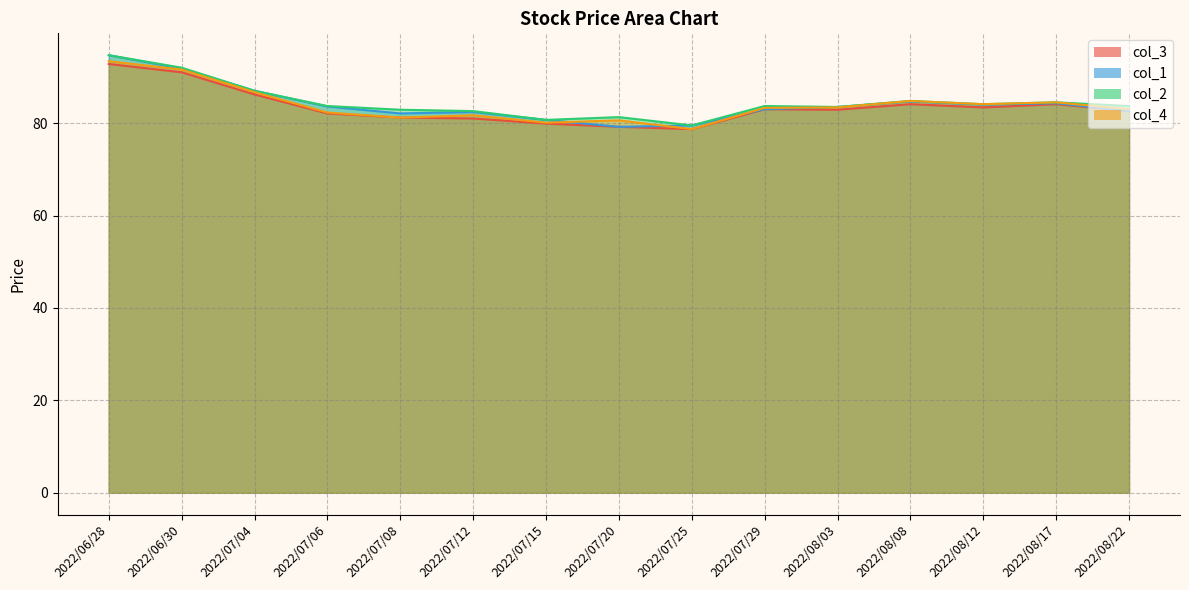

Rank the series at 2022/07/08 from highest to lowest value.

col_2, col_1, col_3, col_4